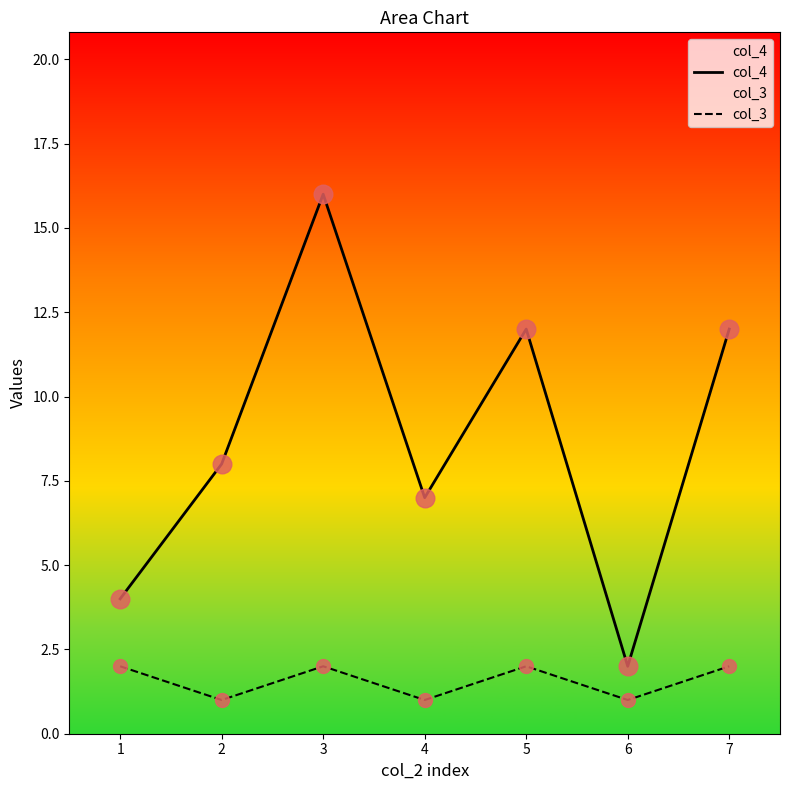

Which series has the largest total across all categories?

col_4